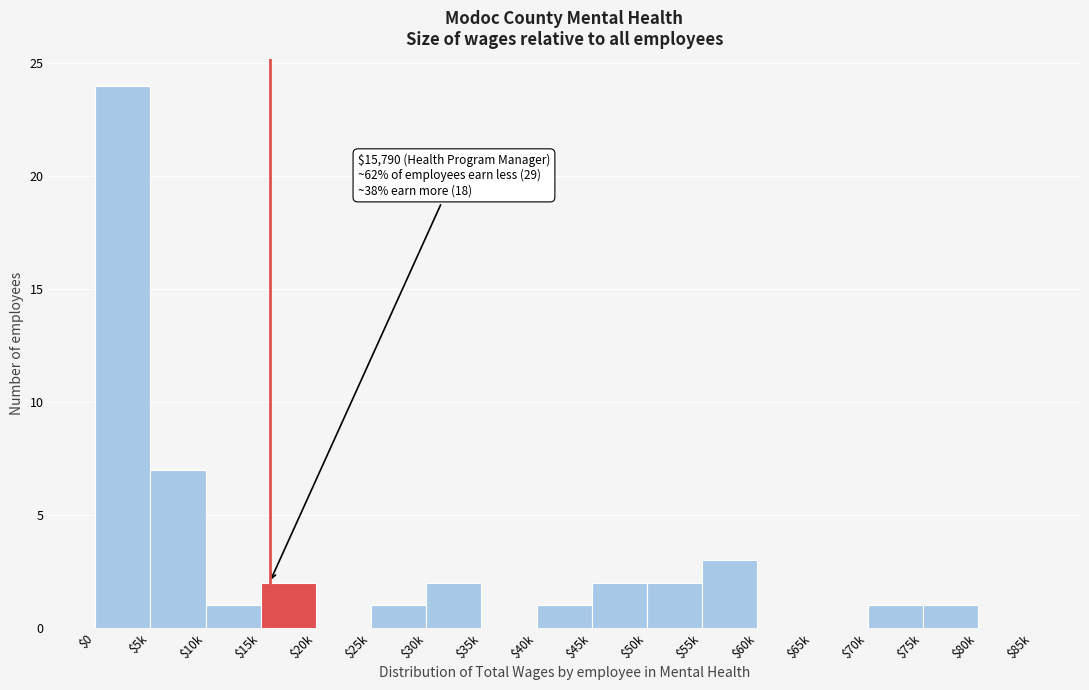

The chart shows a value of -13 at $60k. True or false?

False